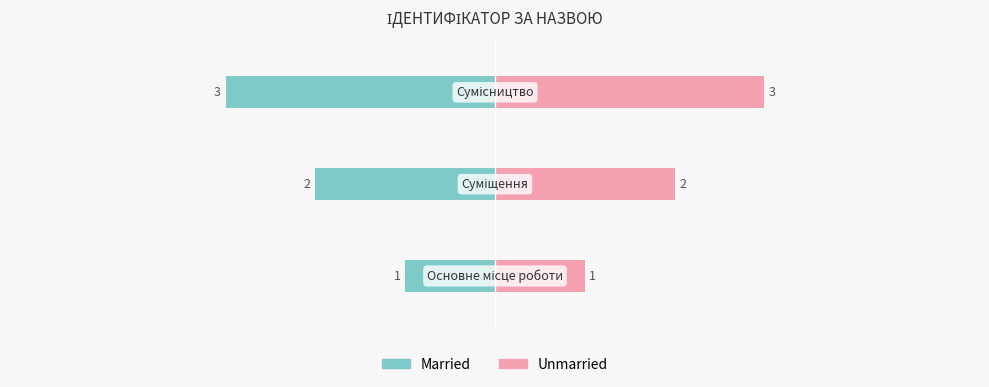

Reading left to right, list all the values displayed in this chart.

Married: -1	-2	-3
Unmarried: 1	2	3